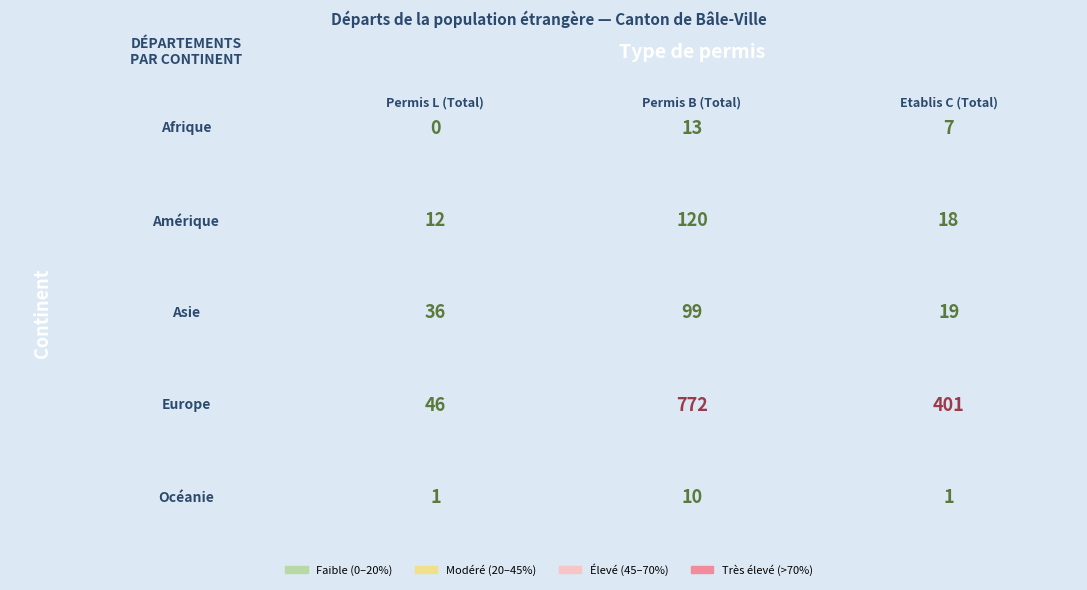

Is the value of Afrique at Etablis C (Total) greater than the value of Europe at Etablis C (Total)?

No